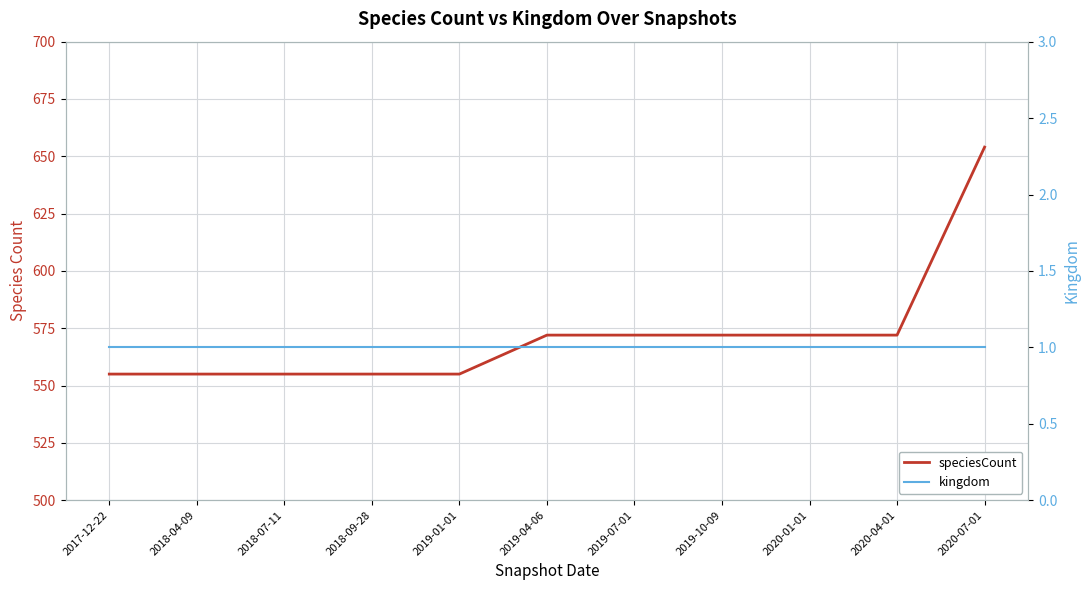

Which series has the largest range (max minus min)?

speciesCount